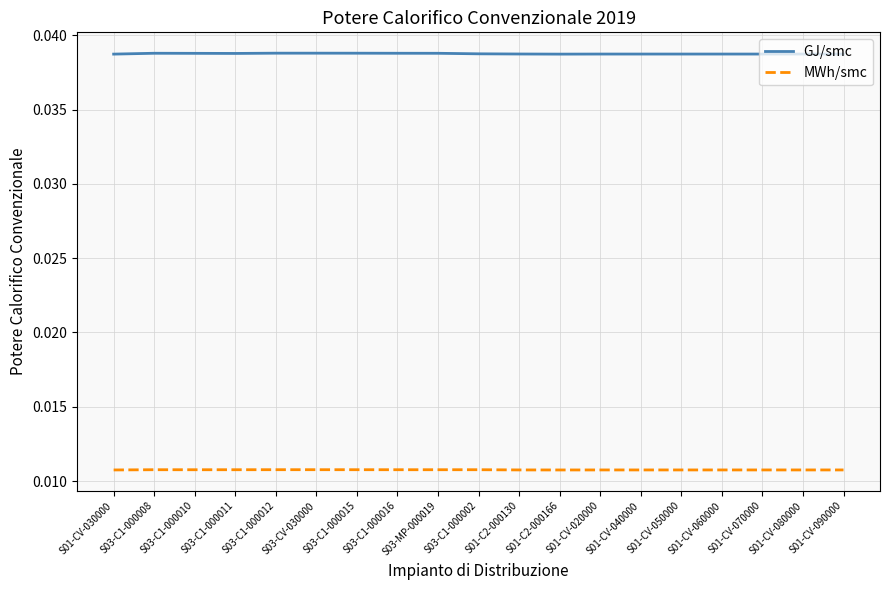

List the series in order of their peak value, lowest first.

MWh/smc, GJ/smc